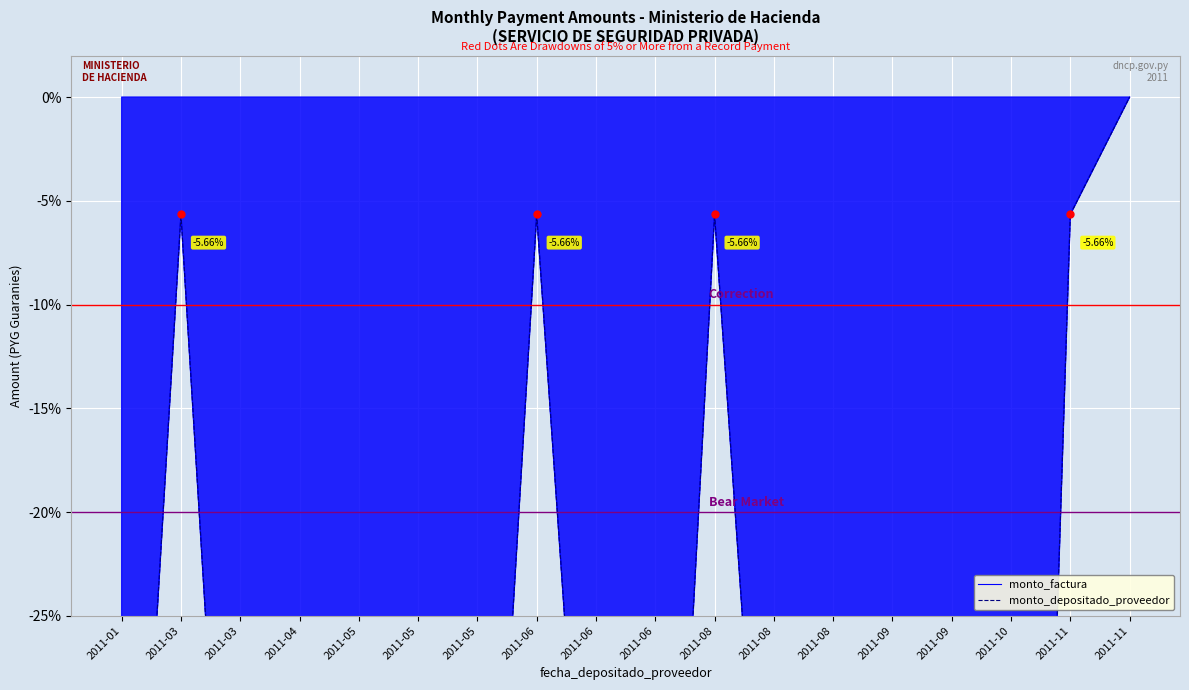

What is the minimum value for monto_factura?

-93.5